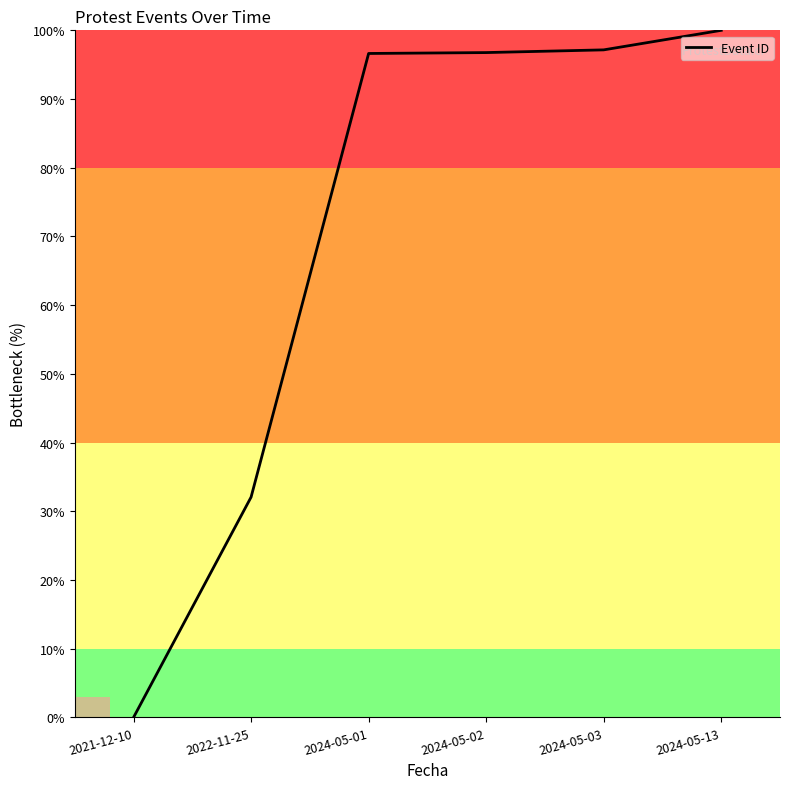

What is the difference between the second highest and minimum values?

97.2